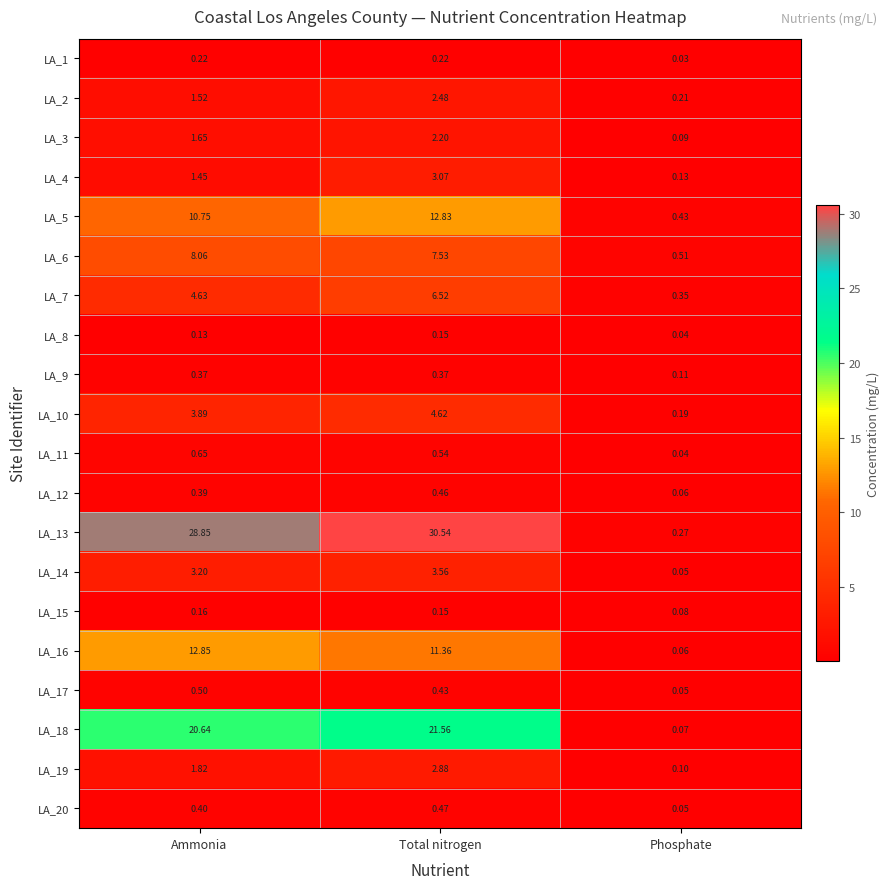

At which label is LA_17 closest to 0?

Phosphate